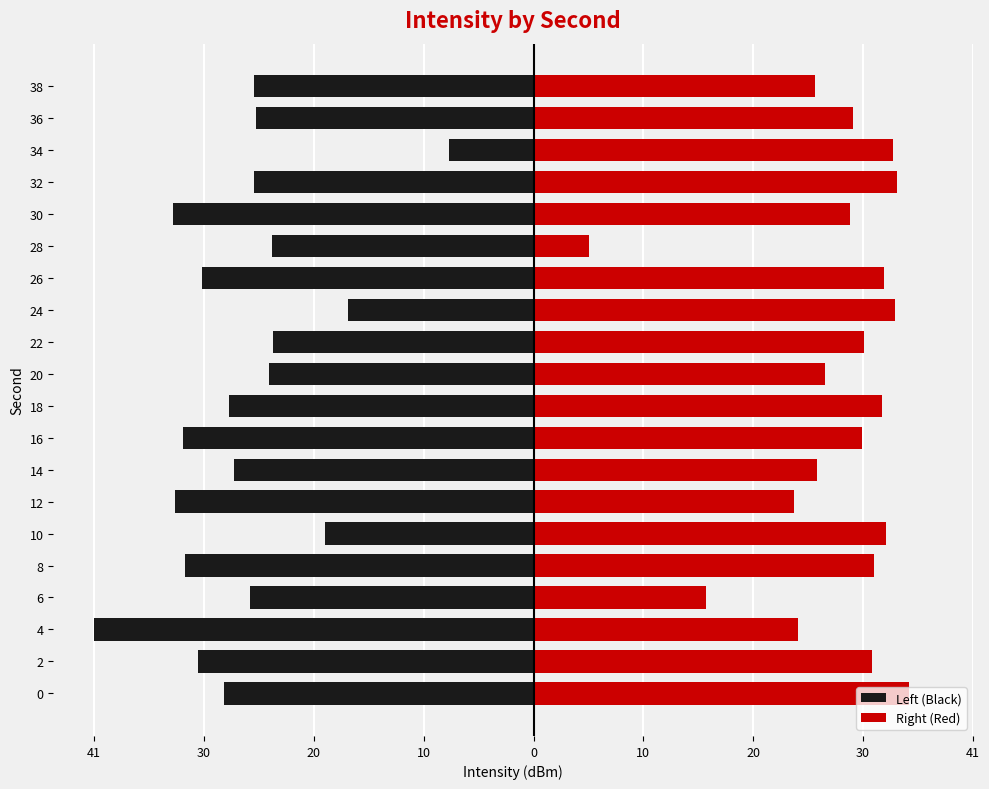

List the series in order of their overall mean, highest first.

Right (Red), Left (Black)